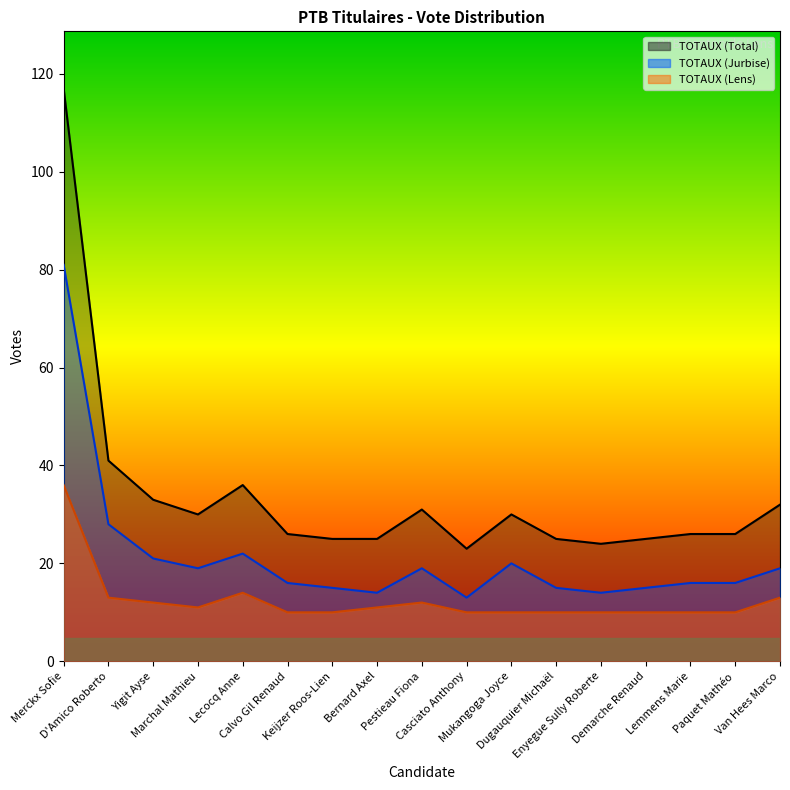

What is the difference between the second highest and minimum values in the TOTAUX (Total) series?

18